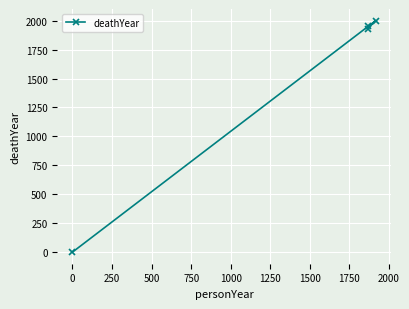

How many lines are shown in the chart?

1